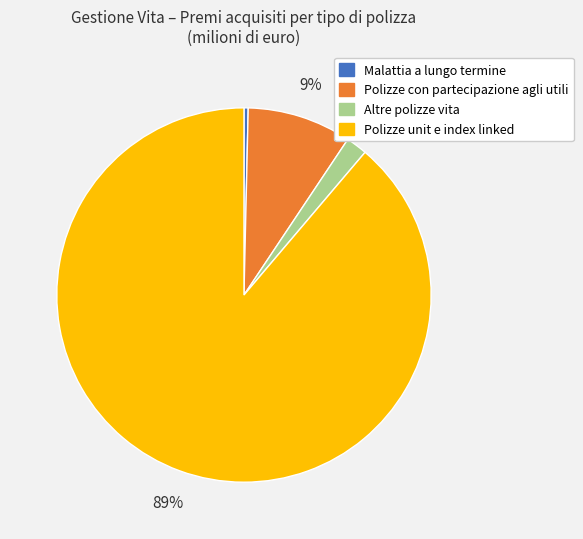

Combined, do Polizze unit e index linked and Malattia a lungo termine account for over 50%?

Yes